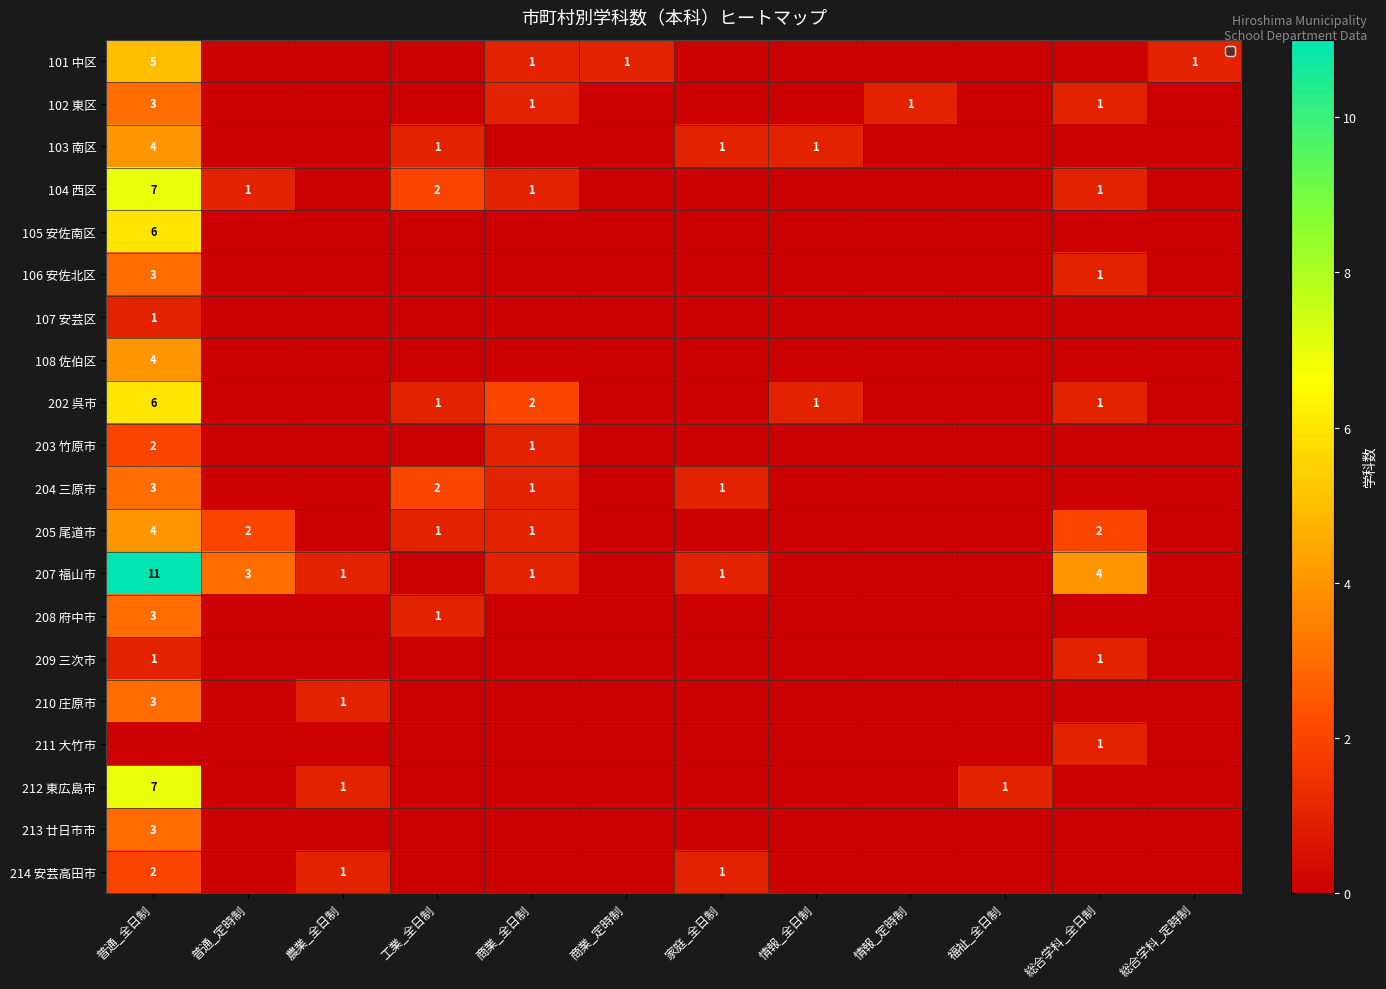

How many categories are shown in the chart?

12